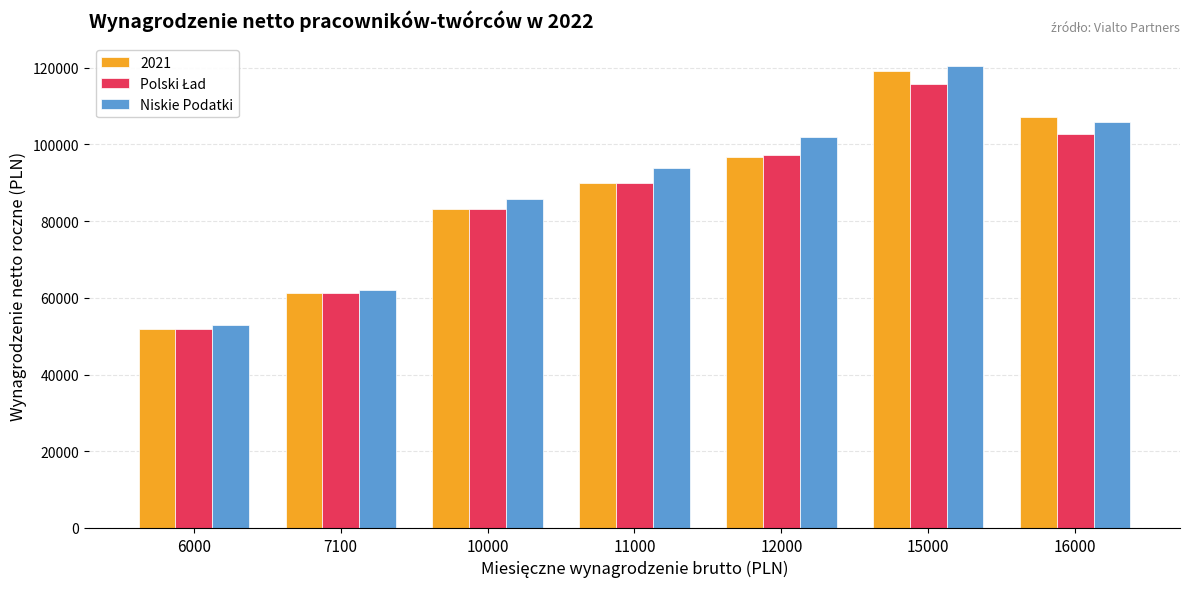

What is the sum of all 2021 values?

609306.5